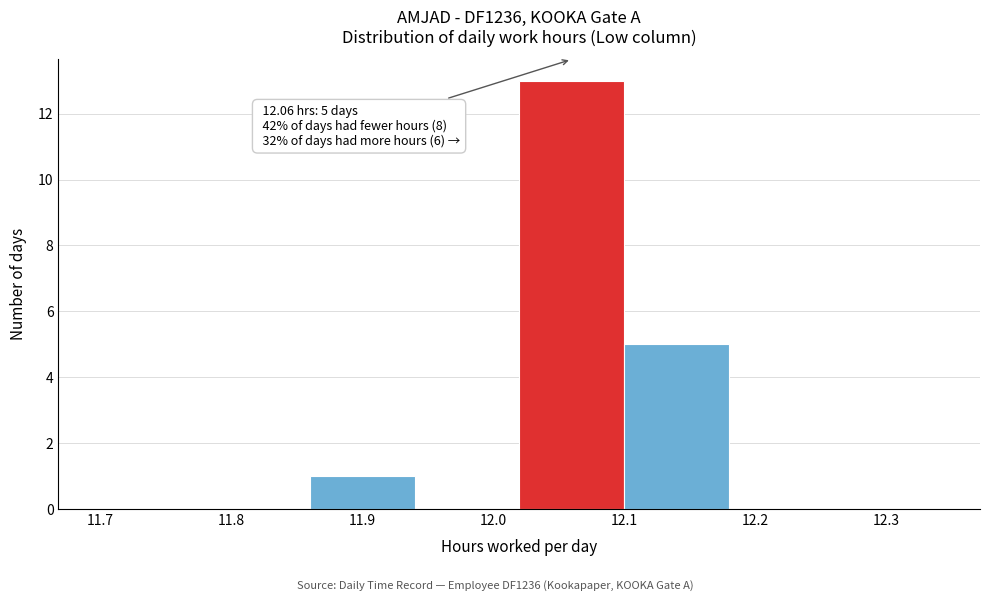

Over which range of the x-axis is the bar tallest?

12.02 to 12.10